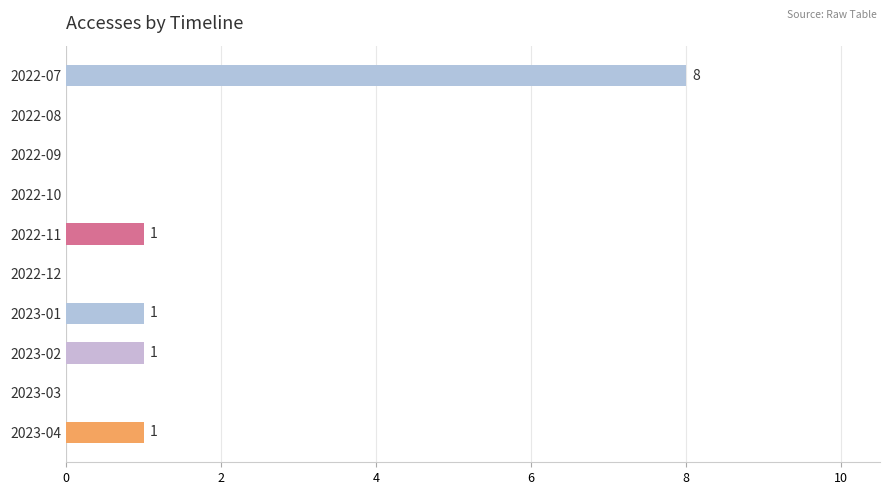

What is the maximum value shown in the chart?

8